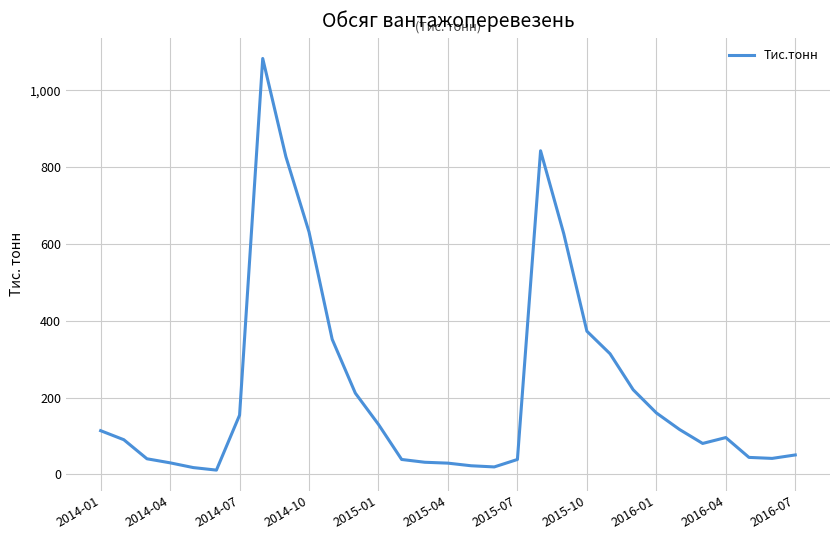

What is the difference between the maximum and minimum values?

1072.2